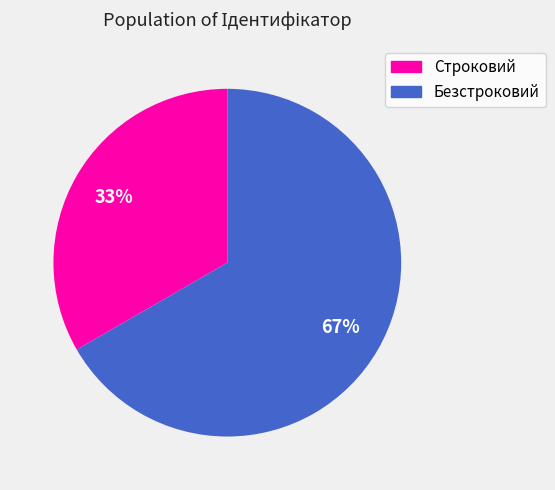

What is the ratio of the value at Строковий to the value at Безстроковий?

0.5